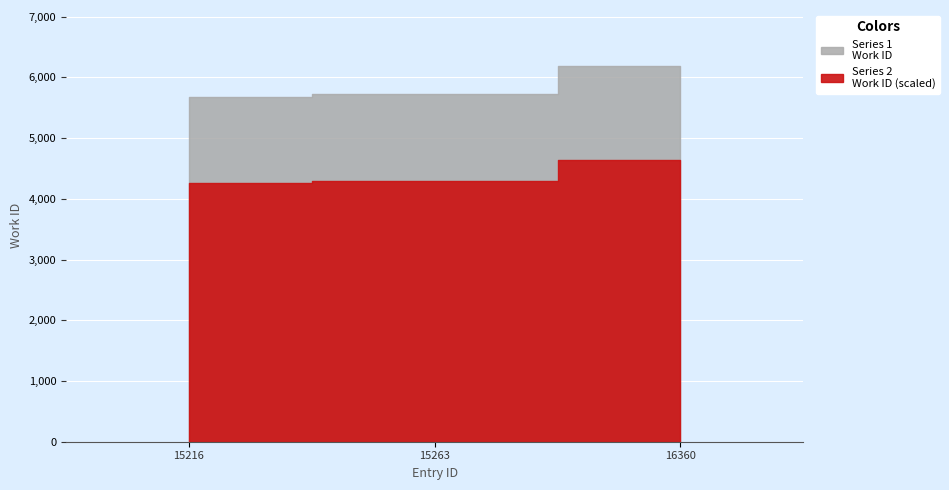

What is the ratio of the value at 15216 to the value at 16360?

0.9